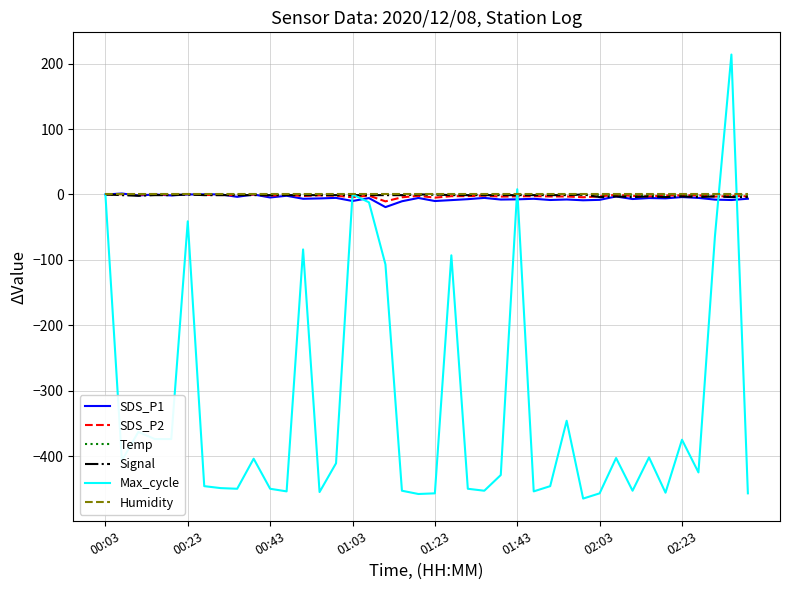

Which series has the largest range (max minus min)?

Max_cycle